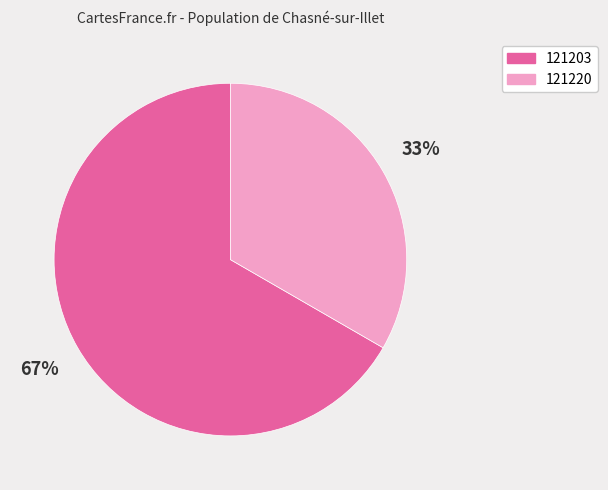

To the nearest percent, what is the average slice percentage?

50%